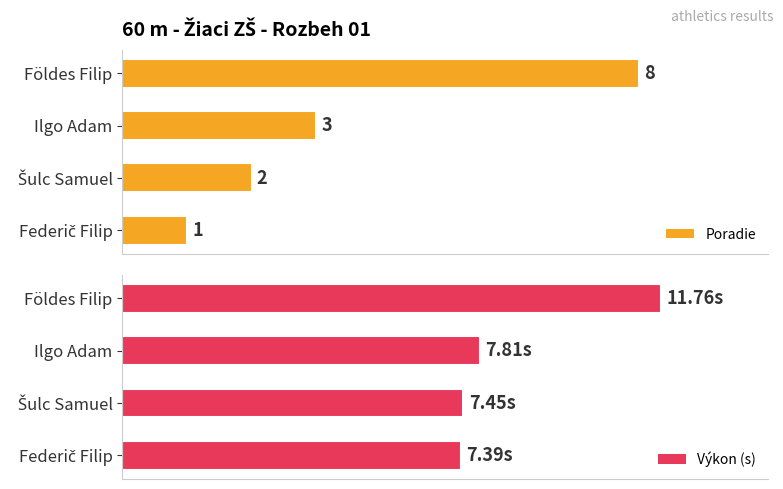

Does the chart contain any negative values?

No